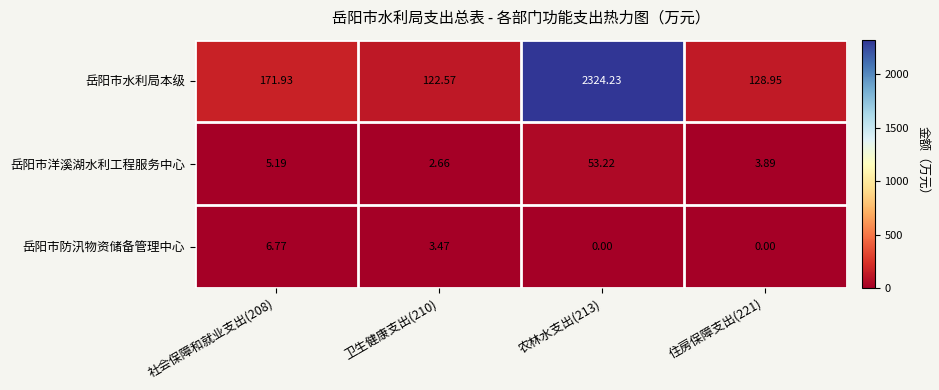

At which category does the chart reach its peak across all series?

农林水支出(213)